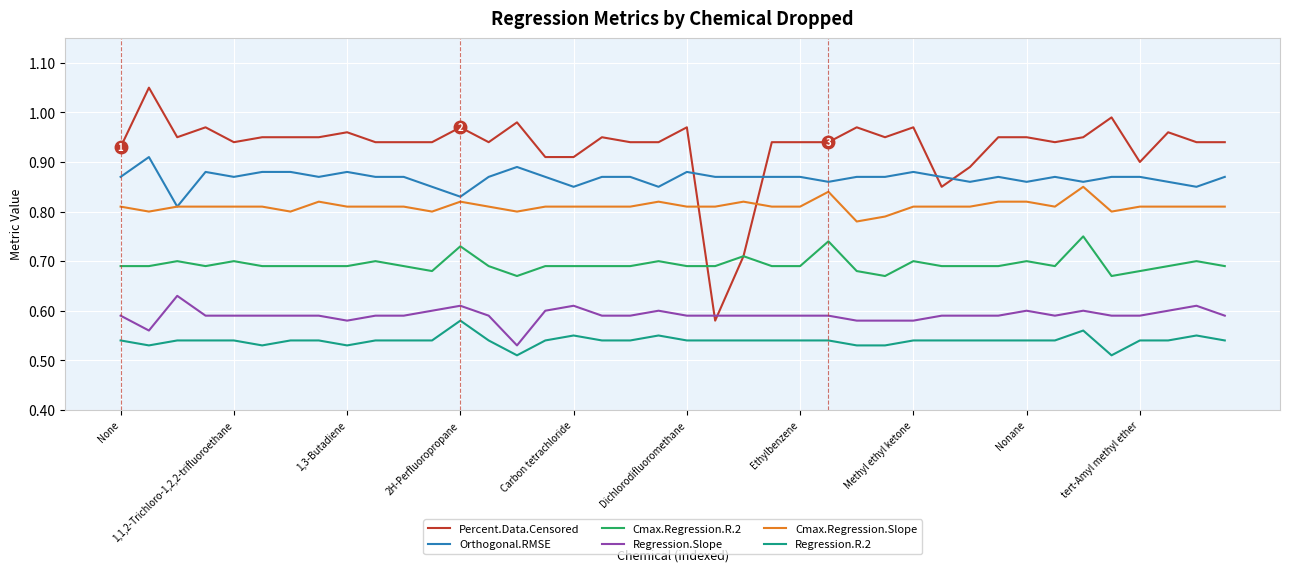

List the series in order of their peak value, highest first.

Percent.Data.Censored, Orthogonal.RMSE, Cmax.Regression.Slope, Cmax.Regression.R.2, Regression.Slope, Regression.R.2